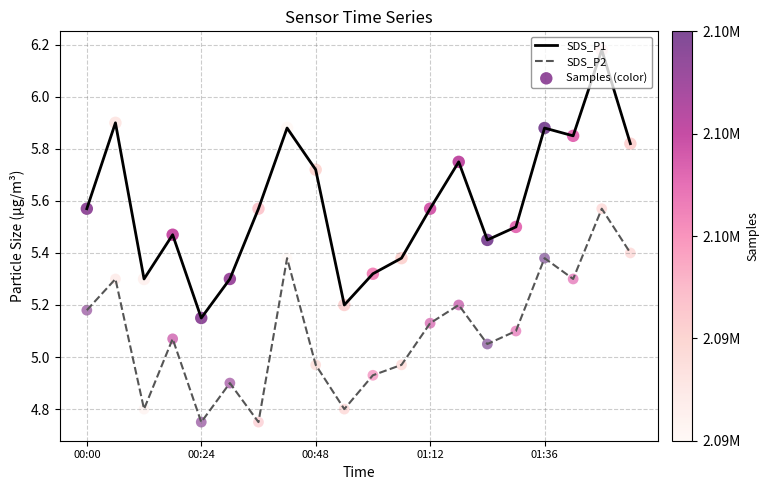

Which series has the widest spread of values?

SDS_P1